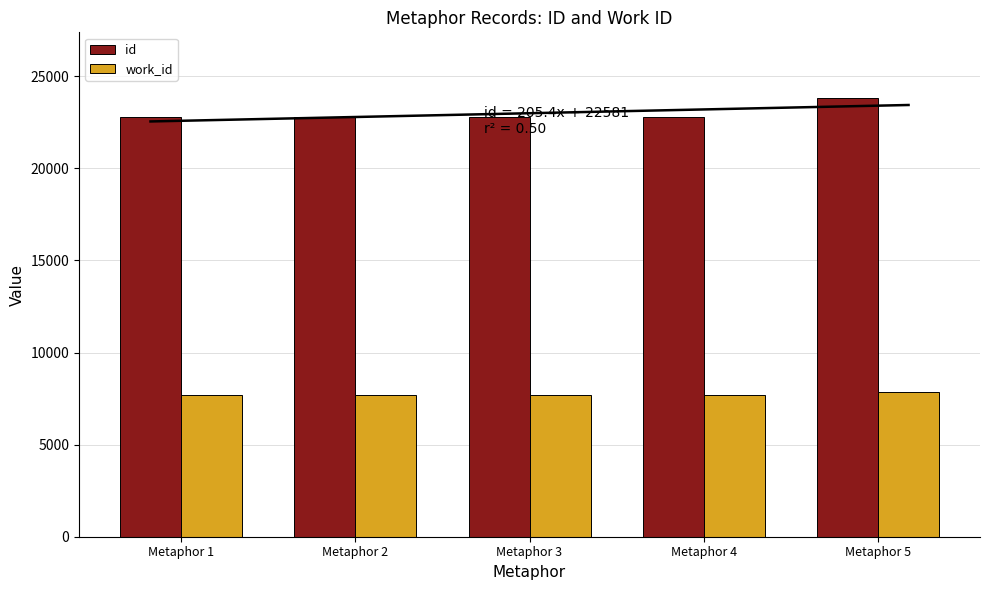

Read the id value at Metaphor 3.

22787